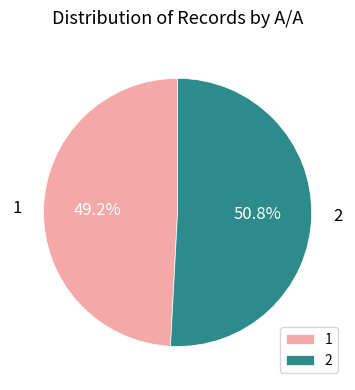

Rank the categories by value from highest to lowest.

2, 1